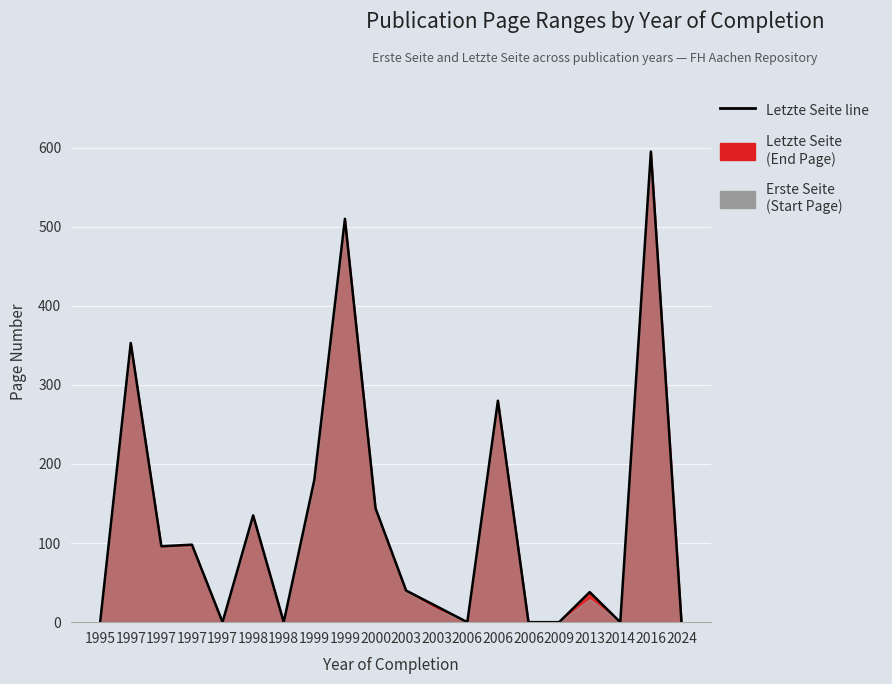

List the labels in order of value, largest first.

2016, 1999, 1997, 2006, 1999, 2000, 1998, 1997, 1997, 2003, 2013, 2003, 1995, 1997, 1998, 2006, 2006, 2009, 2014, 2024